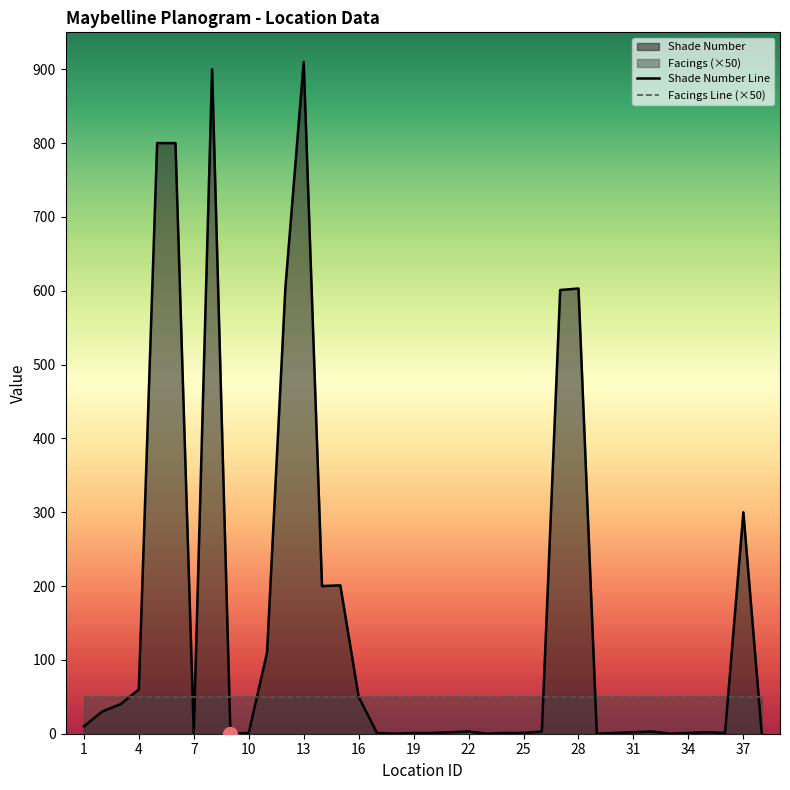

What is the approximate value of Facings Line (×50) at 19?

50